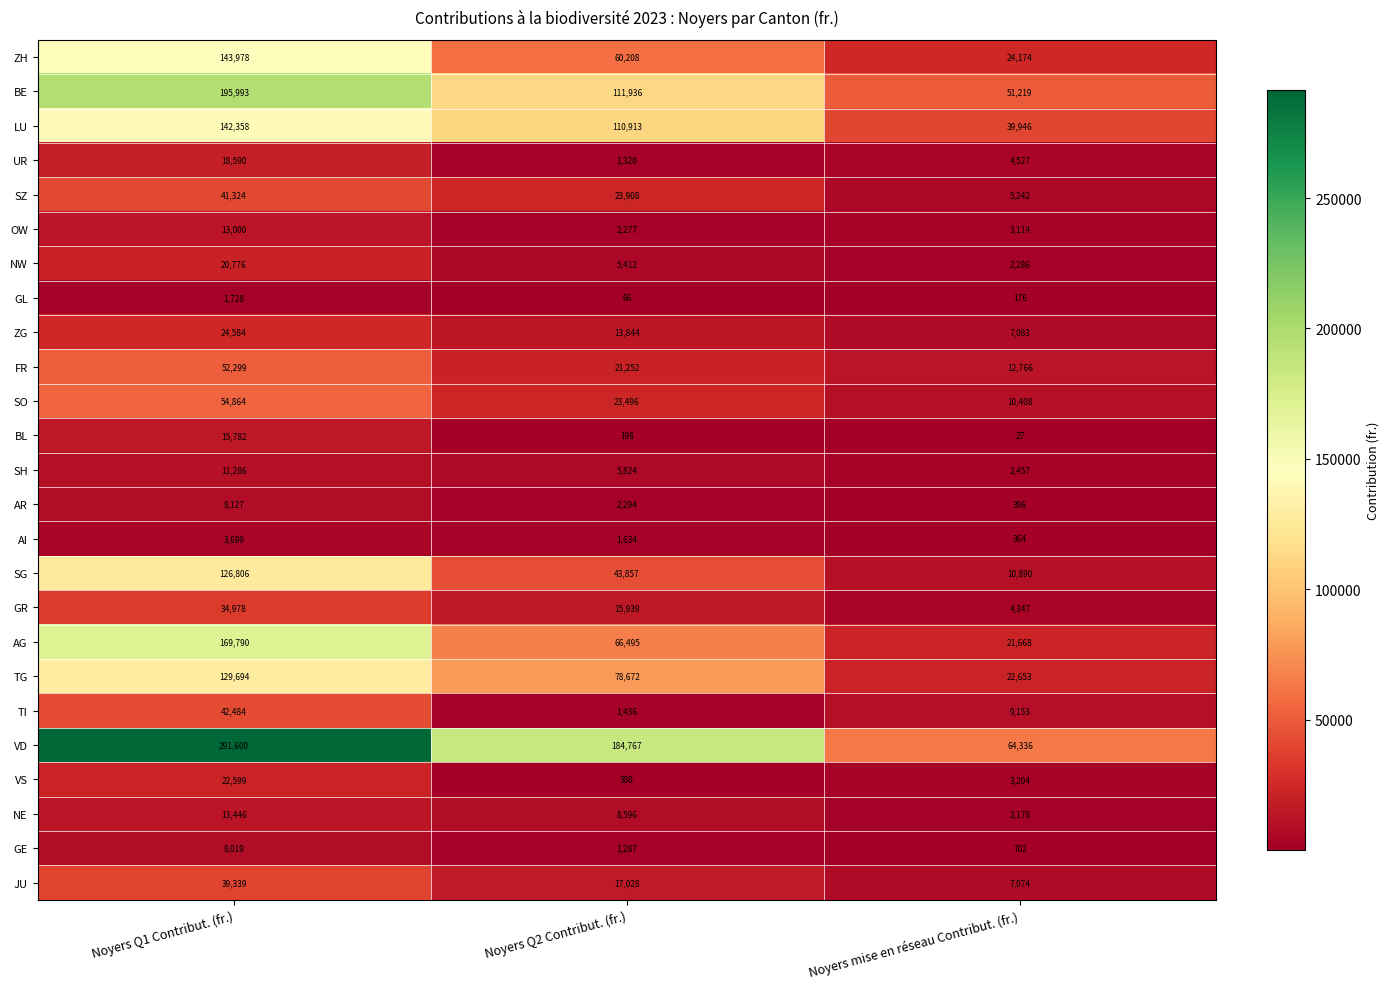

Rank the categories by GE value from lowest to highest.

Noyers mise en réseau Contribut. (fr.), Noyers Q2 Contribut. (fr.), Noyers Q1 Contribut. (fr.)